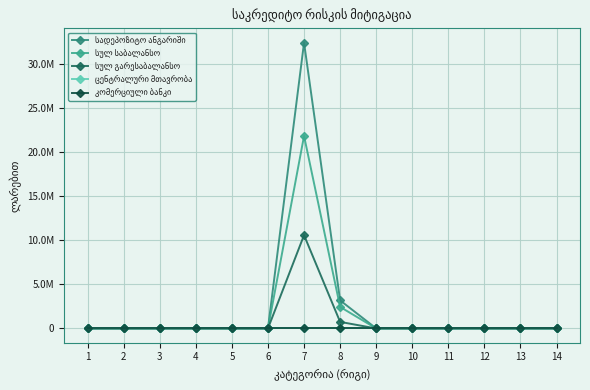

Is this an area chart (filled region under the line)?

No